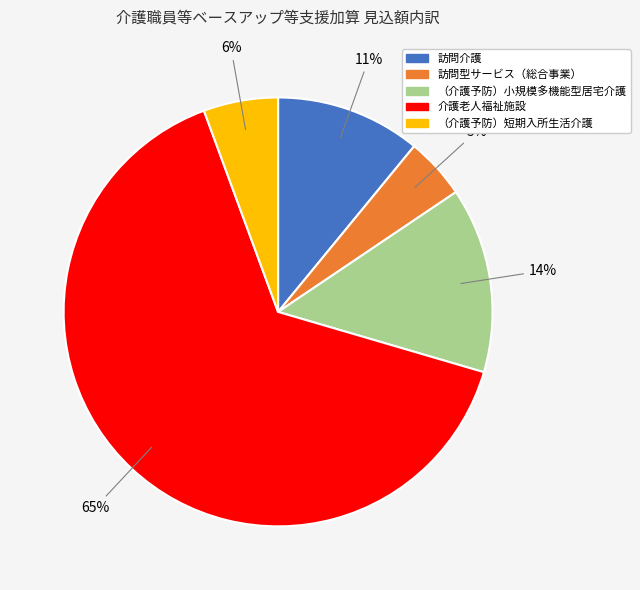

To the nearest percent, what percentage of the pie is （介護予防）小規模多機能型居宅介護?

14%